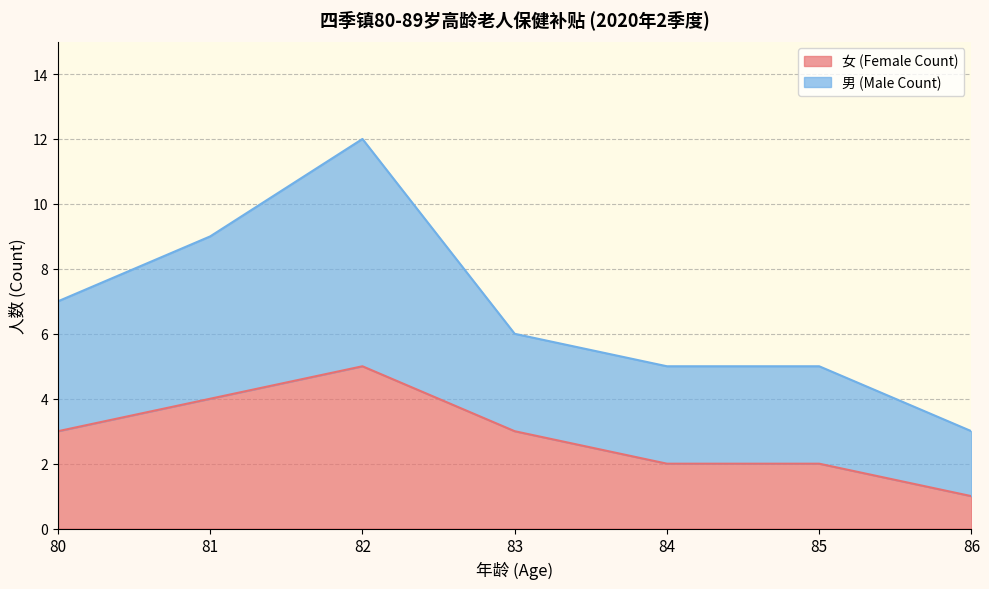

What is the value of the 男 (Male Count) point at the 6th from the left?

5